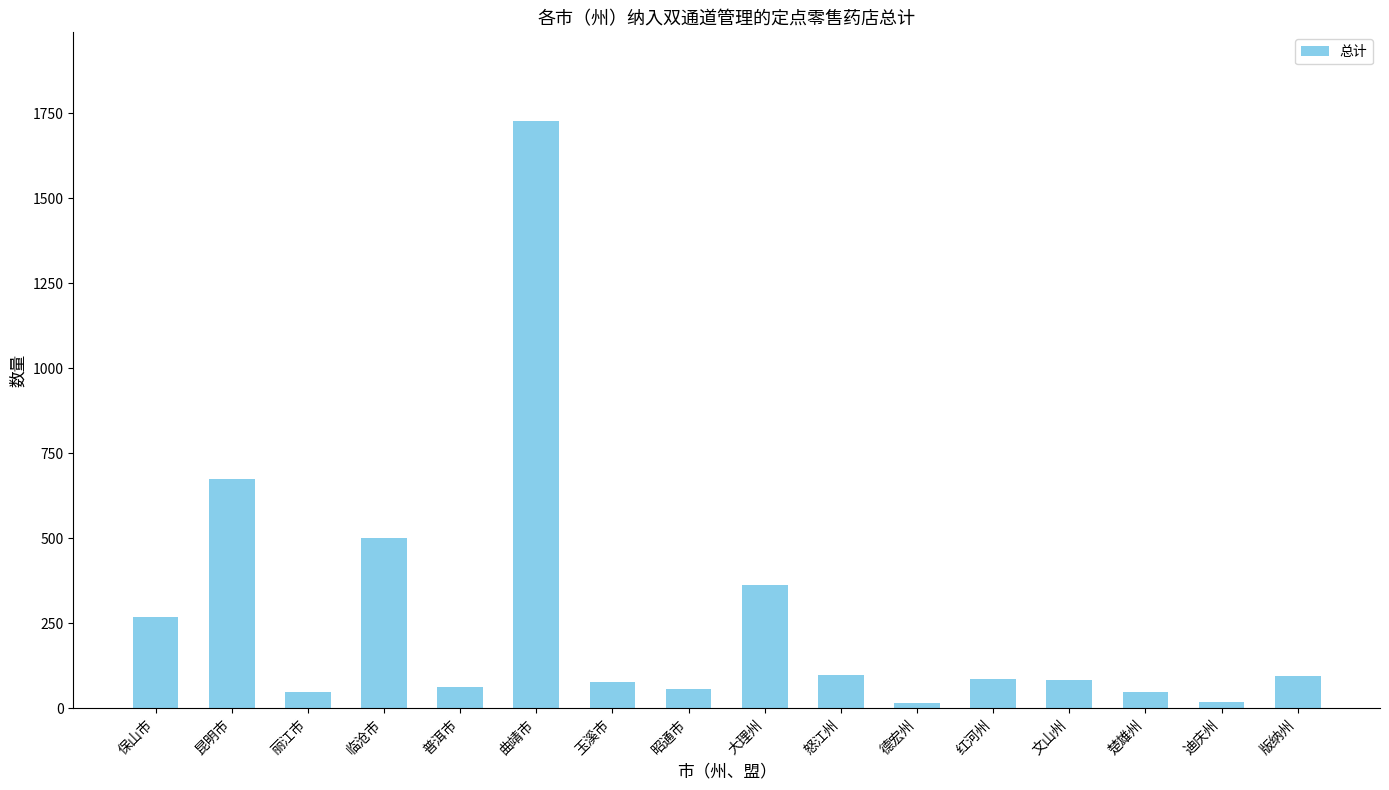

Which has a higher value, 玉溪市 or 楚雄州?

玉溪市